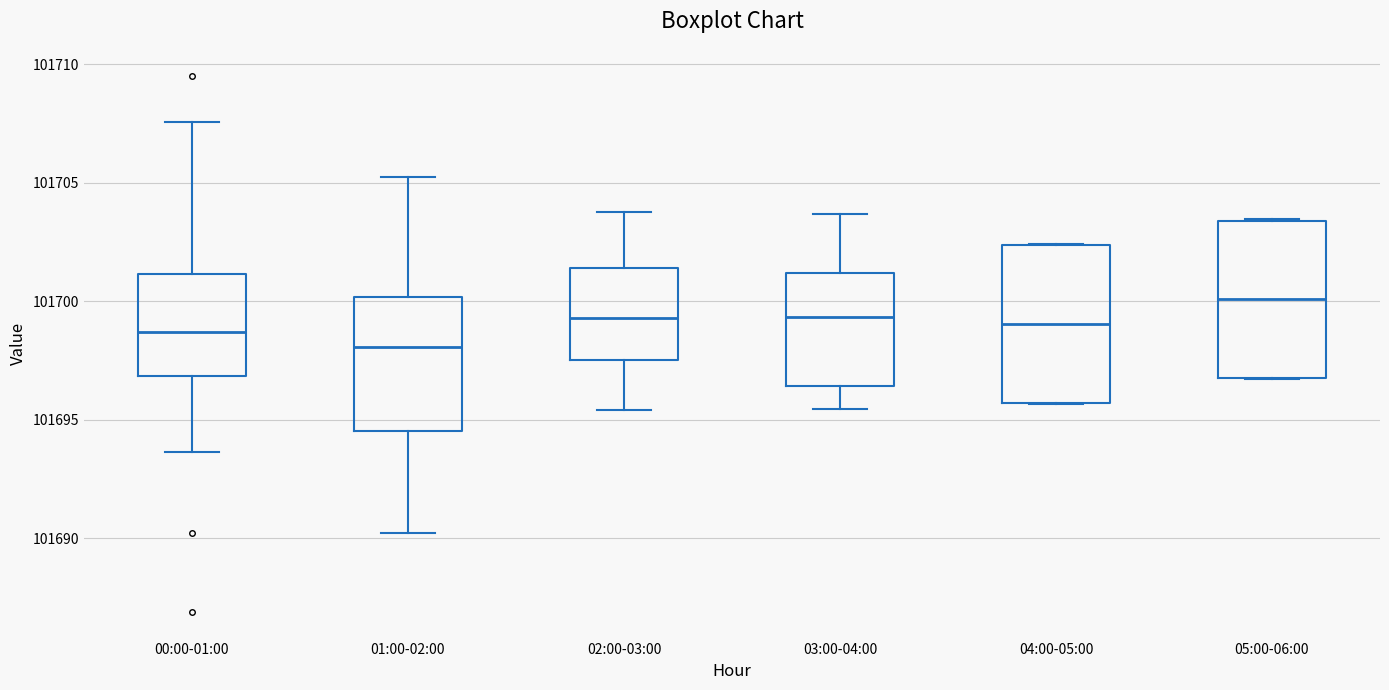

Reading left to right, read every box against the y-axis: the position of its median line, the range the box covers, and the ends of its whiskers. The values are not printed on the chart, so give them approximately, as read against the axis.

00:00-01:00: median 101698.5, box 101697.0 to 101701.0, whiskers 101693.5 to 101707.5
01:00-02:00: median 101698.0, box 101694.5 to 101700.0, whiskers 101690.0 to 101705.0
02:00-03:00: median 101699.5, box 101697.5 to 101701.5, whiskers 101695.5 to 101704.0
03:00-04:00: median 101699.5, box 101696.5 to 101701.0, whiskers 101695.5 to 101703.5
04:00-05:00: median 101699.0, box 101695.5 to 101702.5, whiskers 101695.5 to 101702.5
05:00-06:00: median 101700.0, box 101697.0 to 101703.5, whiskers 101696.5 to 101703.5